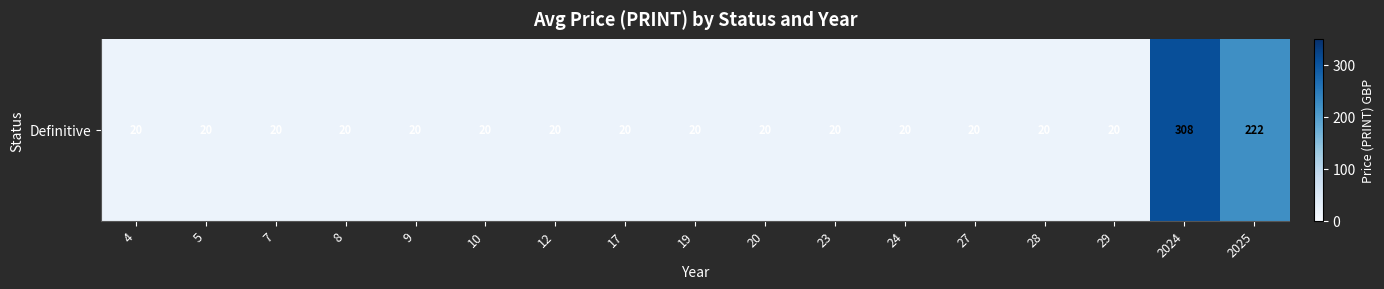

Rank the categories by value from lowest to highest.

4, 5, 7, 8, 9, 10, 12, 17, 19, 20, 23, 24, 27, 28, 29, 2025, 2024